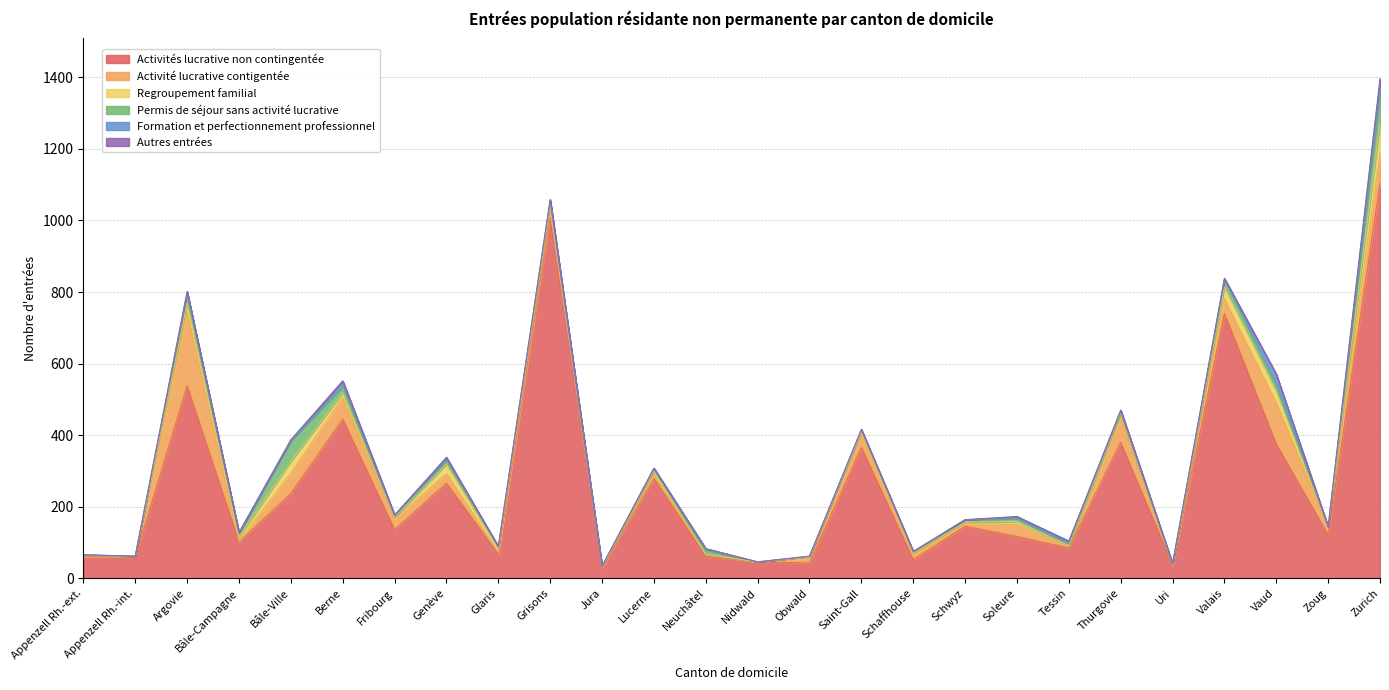

Reading right to left, list all the values displayed in this chart.

Activités lucrative non contingentée: 1104	121	375	740	37	380	85	117	146	52	366	43	46	62	279	29	1008	68	266	136	445	237	102	538	59	61
Activité lucrative contigentée: 86	22	117	41	0	71	4	34	7	14	42	15	0	5	12	2	18	5	27	30	60	57	2	206	2	1
Regroupement familial: 82	1	31	33	2	9	3	8	4	4	2	2	0	0	9	1	16	10	26	5	14	33	12	25	1	3
Permis de séjour sans activité lucrative: 86	0	17	22	1	2	4	8	7	5	5	2	0	13	4	2	13	6	11	2	18	57	11	28	0	0
Formation et perfectionnement professionnel: 34	0	30	2	1	8	8	5	0	0	1	0	0	3	4	0	1	0	8	4	14	3	1	4	0	1
Autres entrées: 5	0	0	0	0	0	0	1	0	0	0	0	0	0	0	0	3	0	0	0	1	0	0	0	0	0